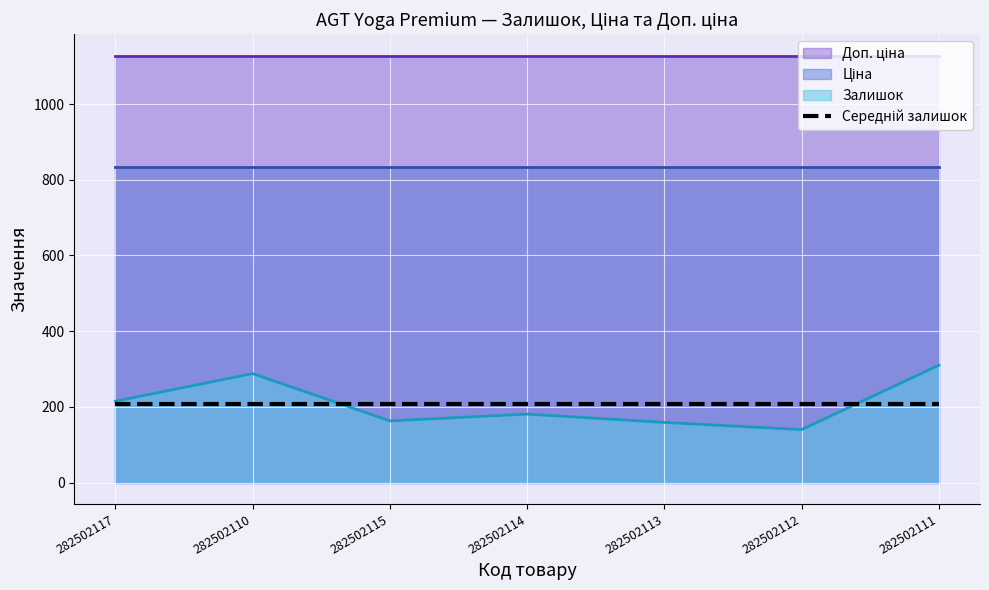

What is the lowest value of the Ціна series?

832.4